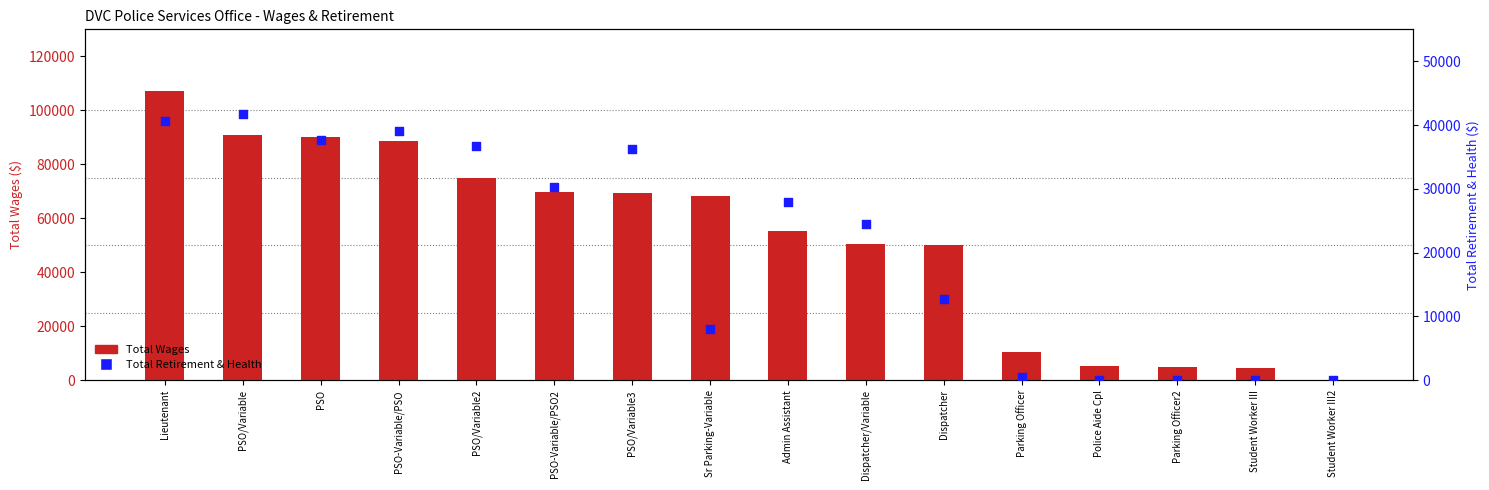

What are all the series names shown in the legend?

Total Wages, Total Retirement & Health